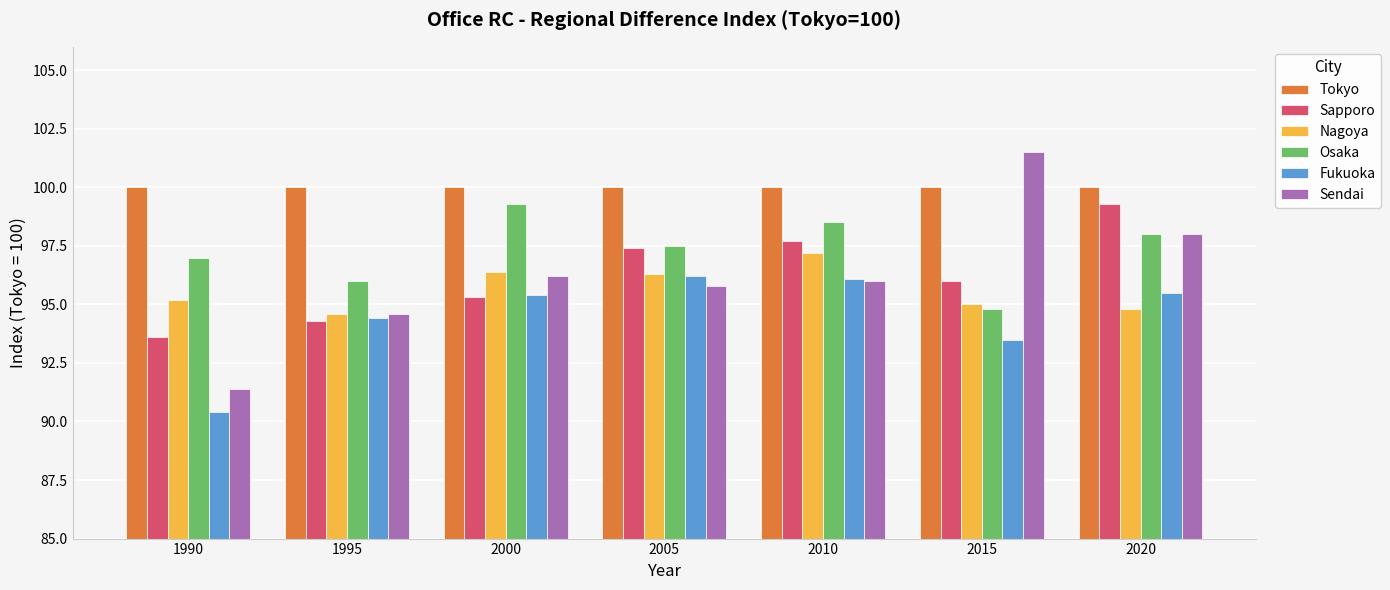

What is the value of the Nagoya bar at the 7th from the left?

94.8